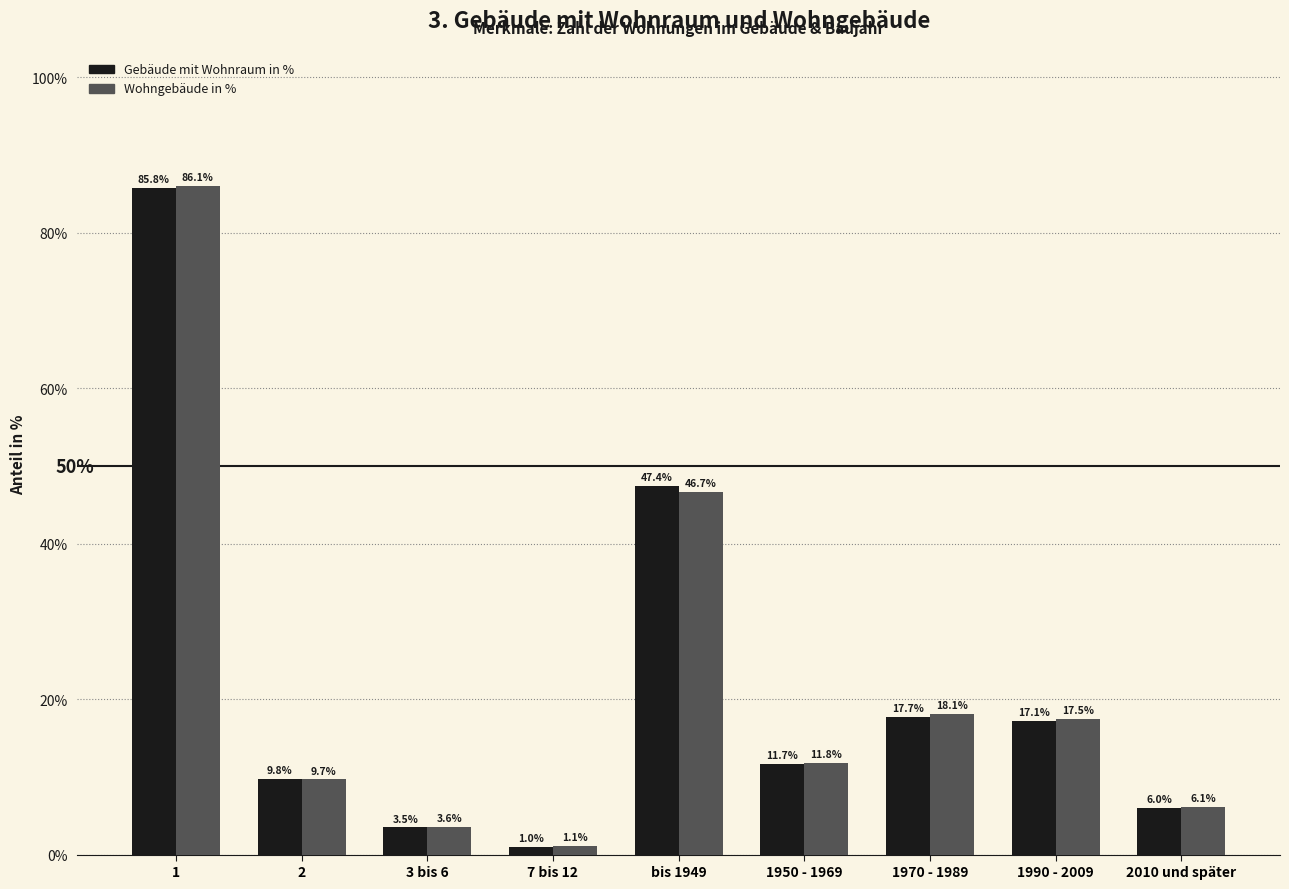

At which label is Wohngebäude in % closest to 43?

bis 1949